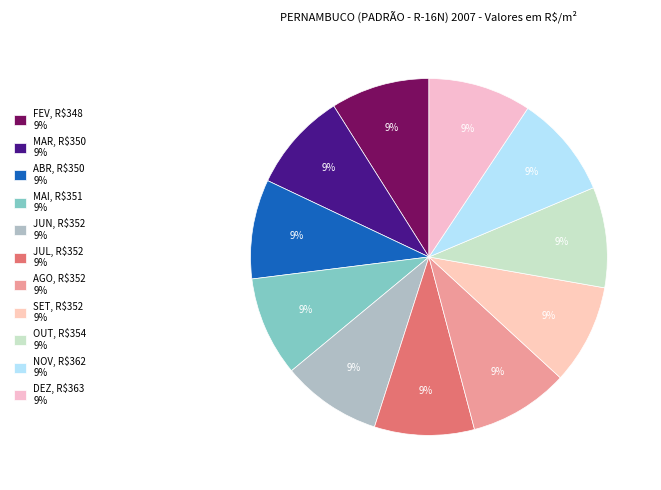

What is the smallest slice in the pie chart?

FEV